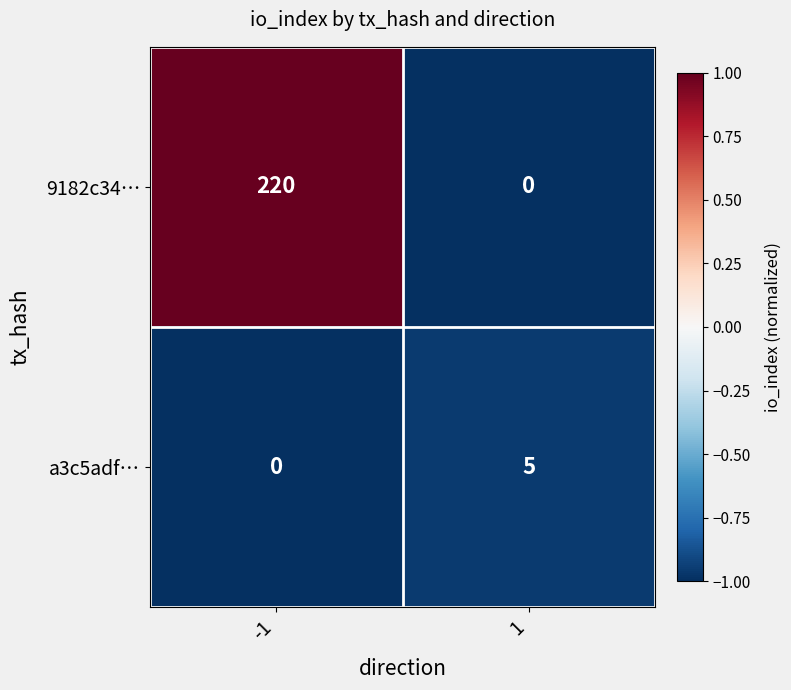

What is the difference between the maximum and minimum values in the 9182c34… series?

220